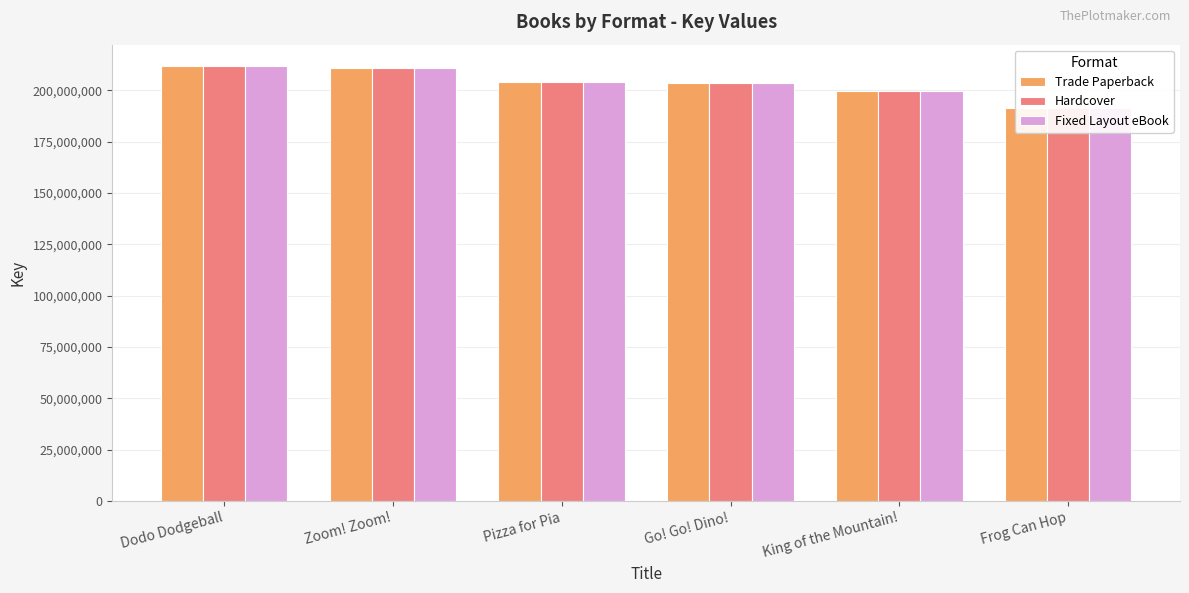

Reading left to right, transcribe all the data shown in this chart.

Trade Paperback: 211664465	210667740	204084447	203534236	199859578	191199350
Hardcover: 211664465	210667740	204084447	203534236	199859578	191199350
Fixed Layout eBook: 211664465	210667740	204084447	203534236	199859578	191199350